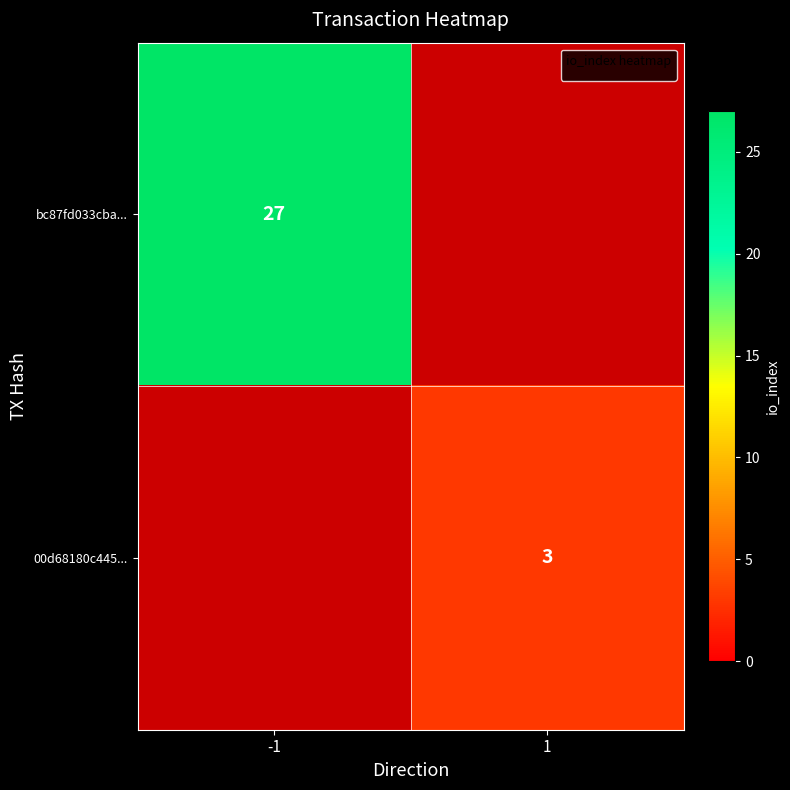

What is the total value across all series at -1?

27